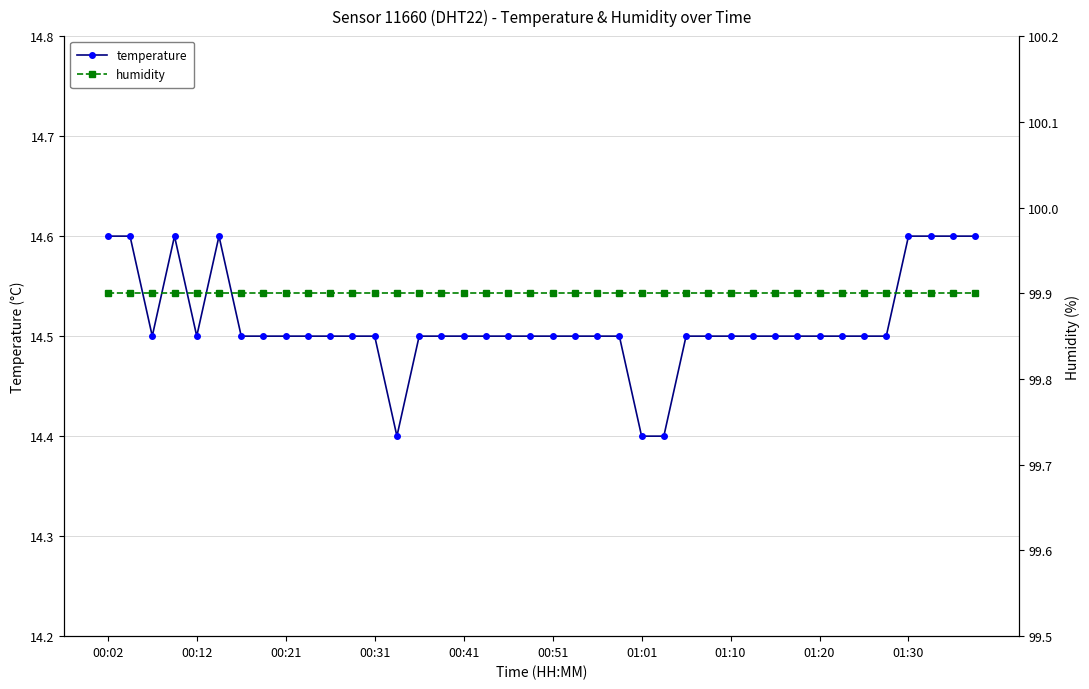

What is the value of the temperature point at the 29th from the left?

14.5